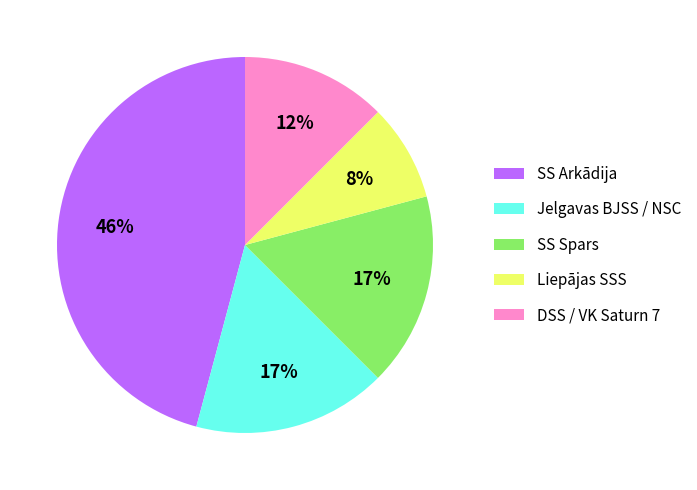

What is the ratio of the value at Liepājas SSS to the value at Jelgavas BJSS / NSC?

0.5